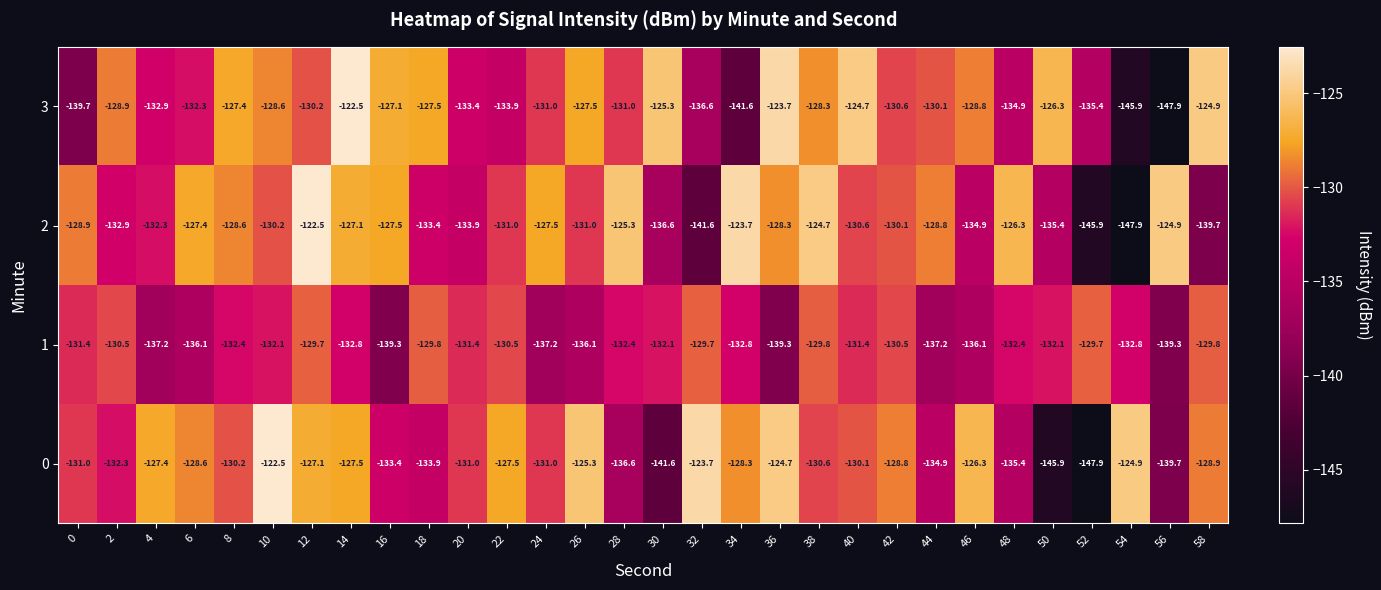

At which category is the sum across all series the highest?

12